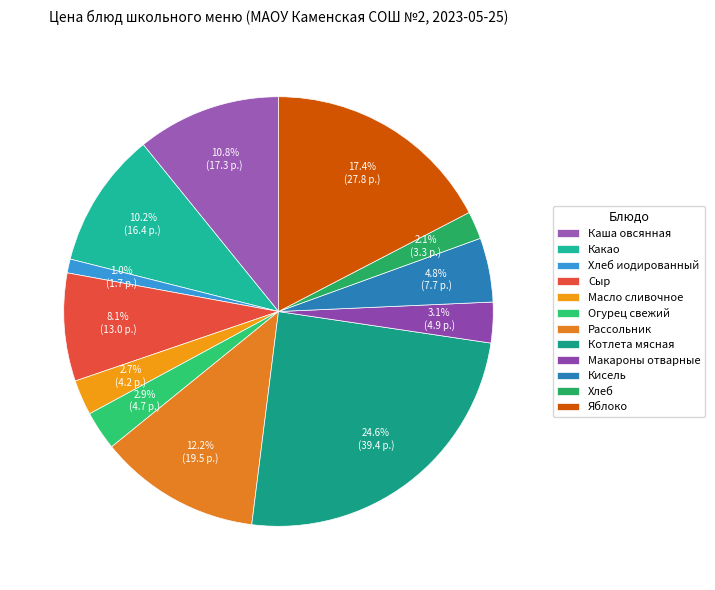

Which slice is the largest?

Котлета мясная